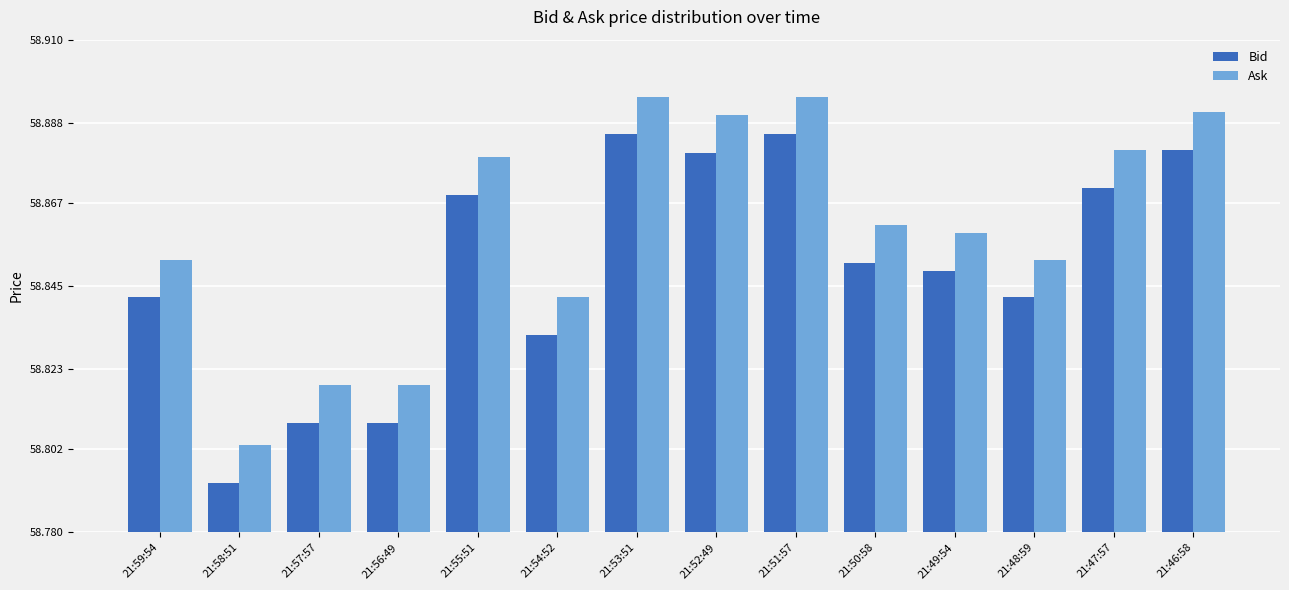

Rank the series by their maximum value, from lowest to highest.

Bid, Ask